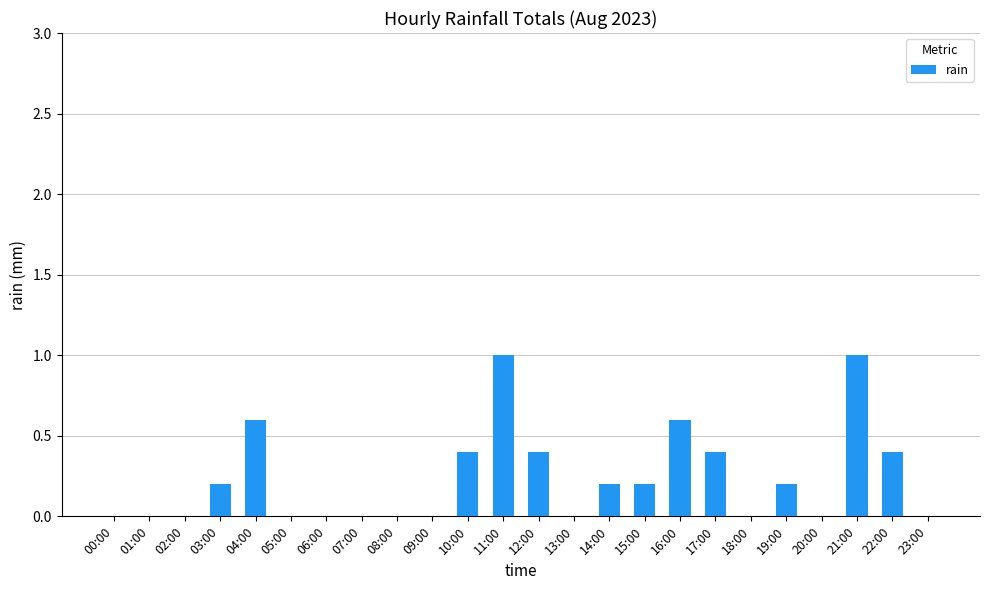

Between 10:00 and 18:00, which is larger?

10:00